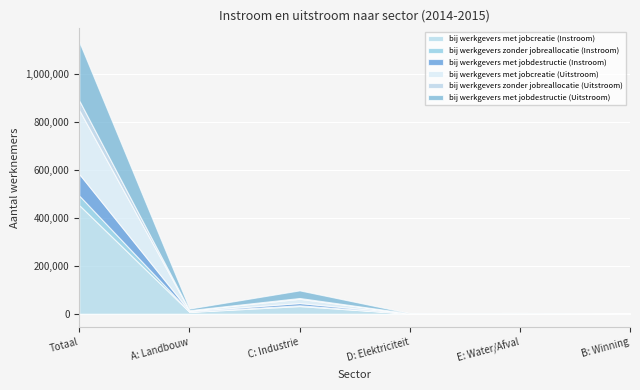

How many data points in bij werkgevers zonder jobreallocatie (Instroom) are less than 1065?

3